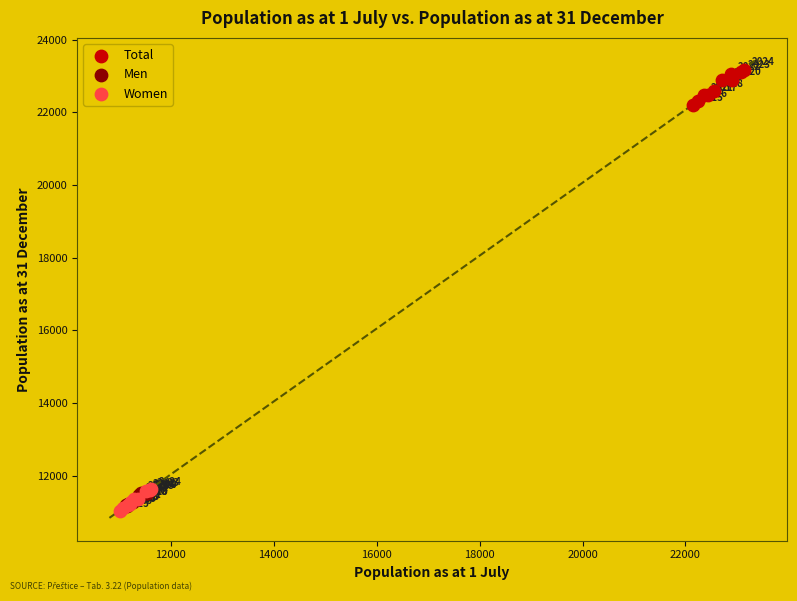

Which series reaches the maximum Y coordinate?

Total